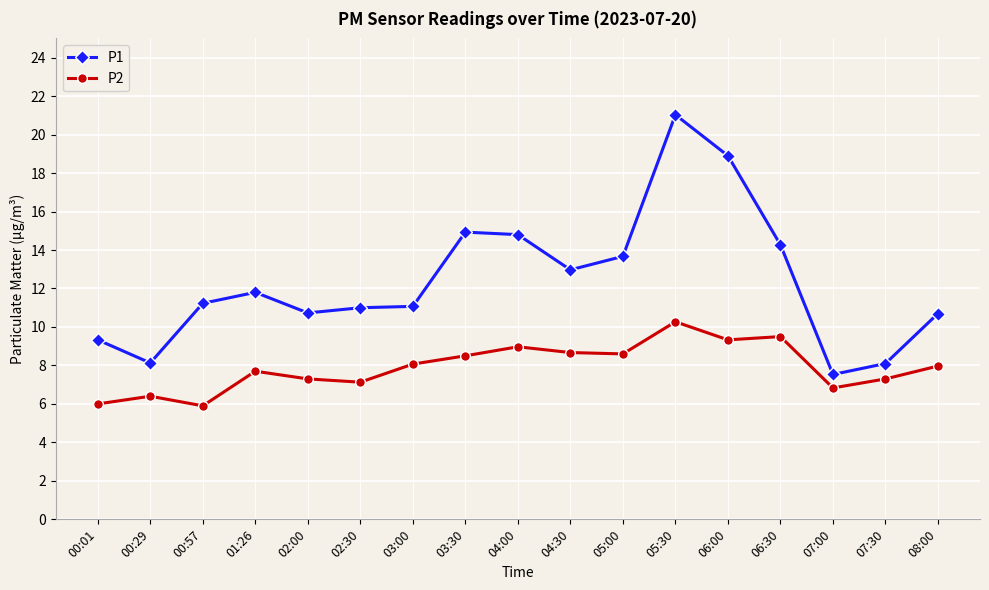

At which category does P2 reach its first local peak?

00:29